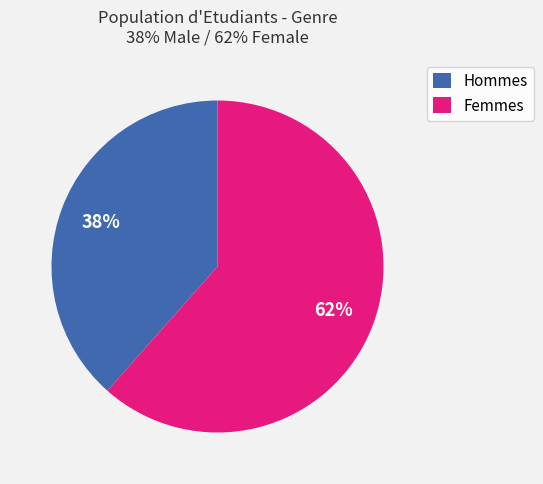

Is there any slice that represents more than half of the pie?

Yes